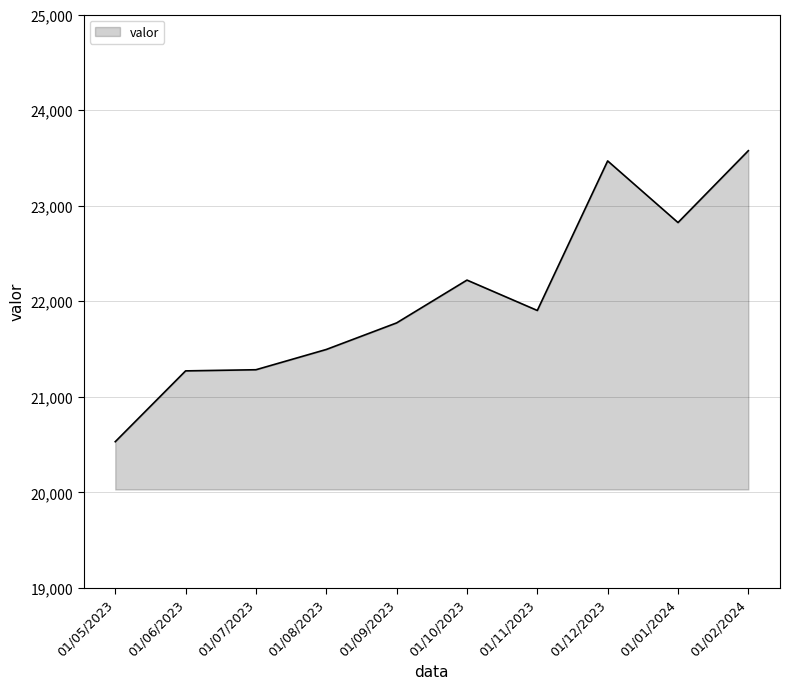

How many lines are shown in the chart?

1